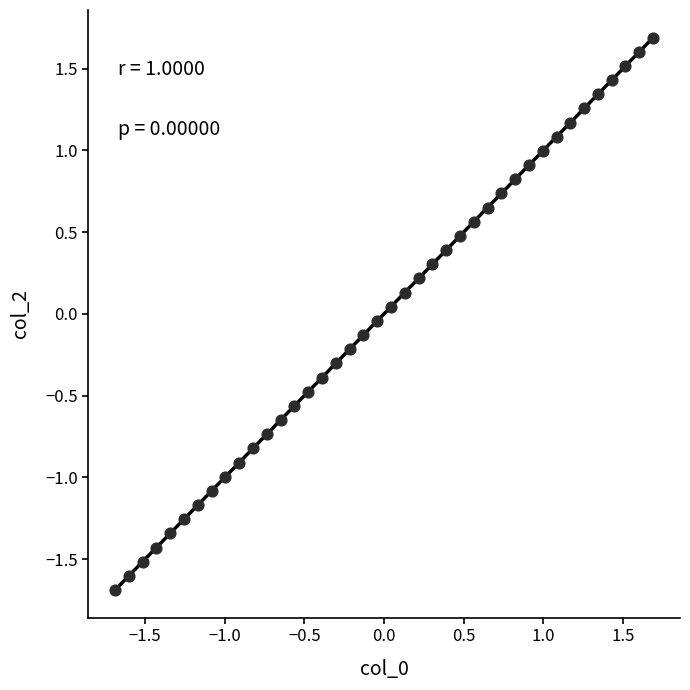

What is the range of X values (max minus min)?

3.4